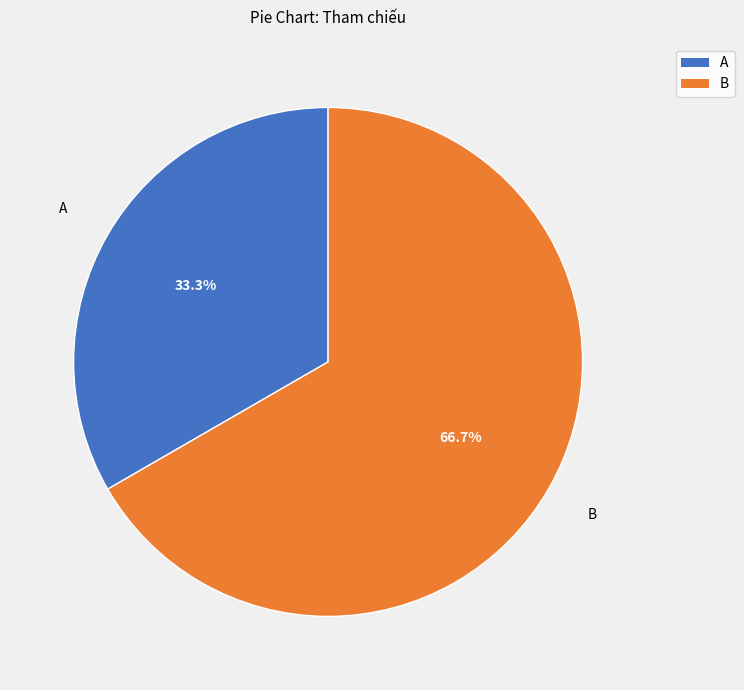

Combined, what portion of the pie is B and A?

100.0%